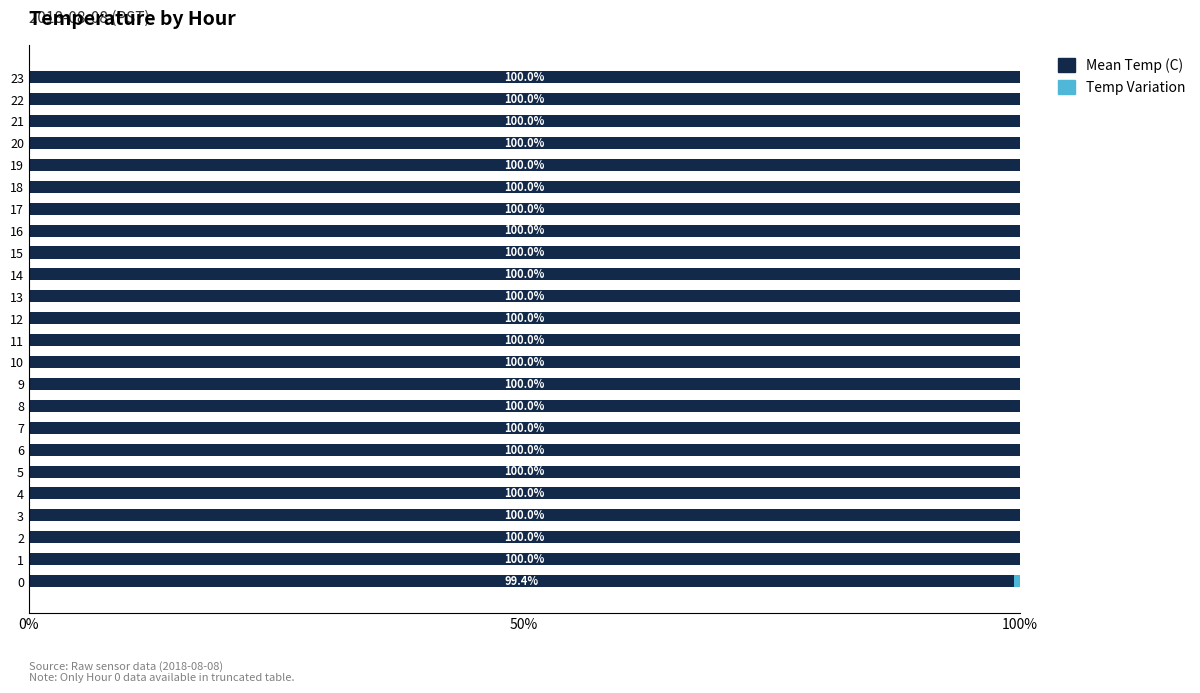

How many distinct data groups are displayed?

2